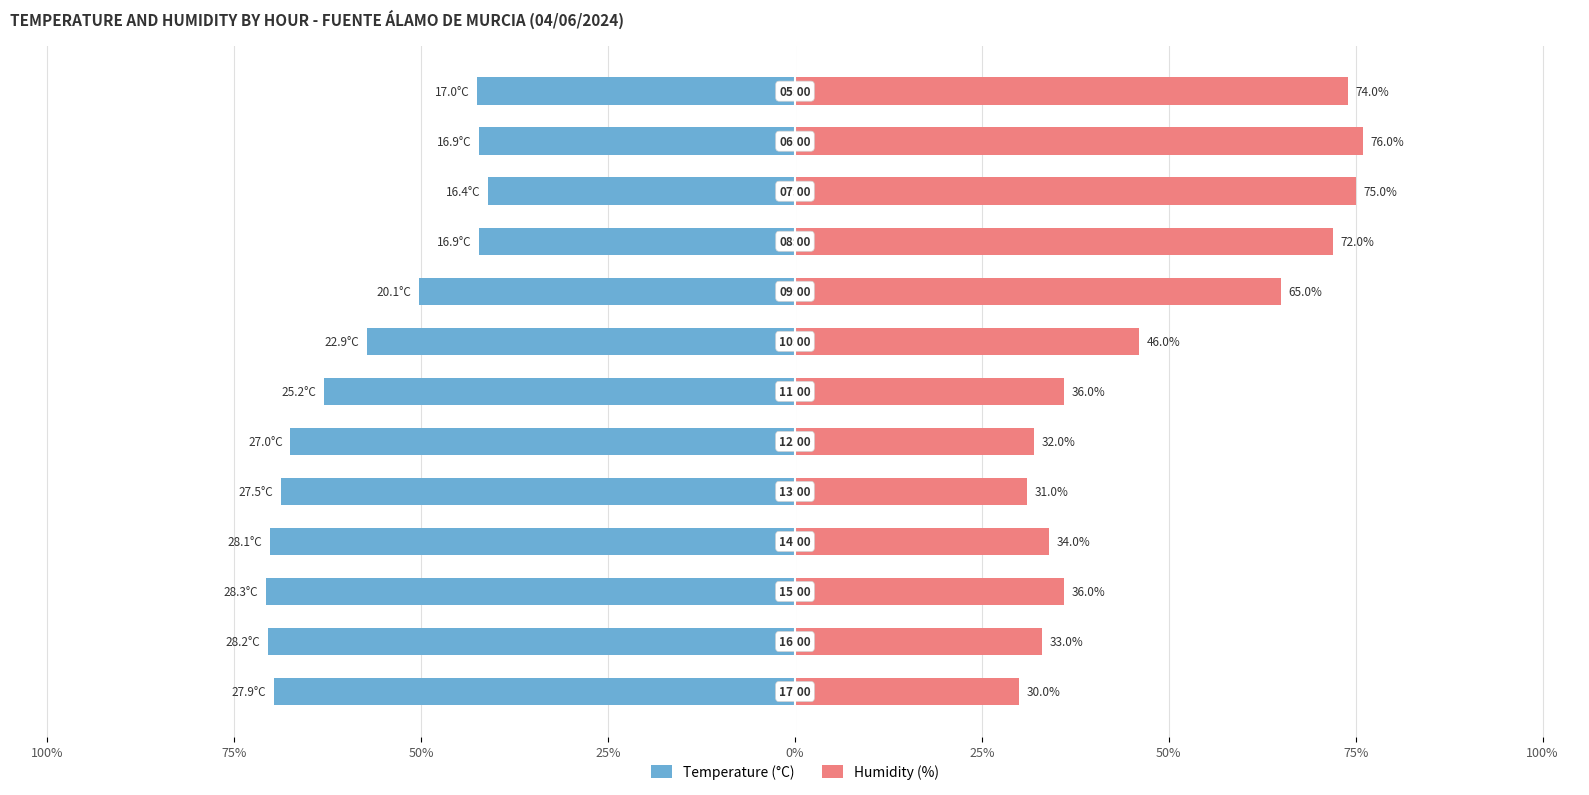

Which series has the largest total across all categories?

Humidity (%)